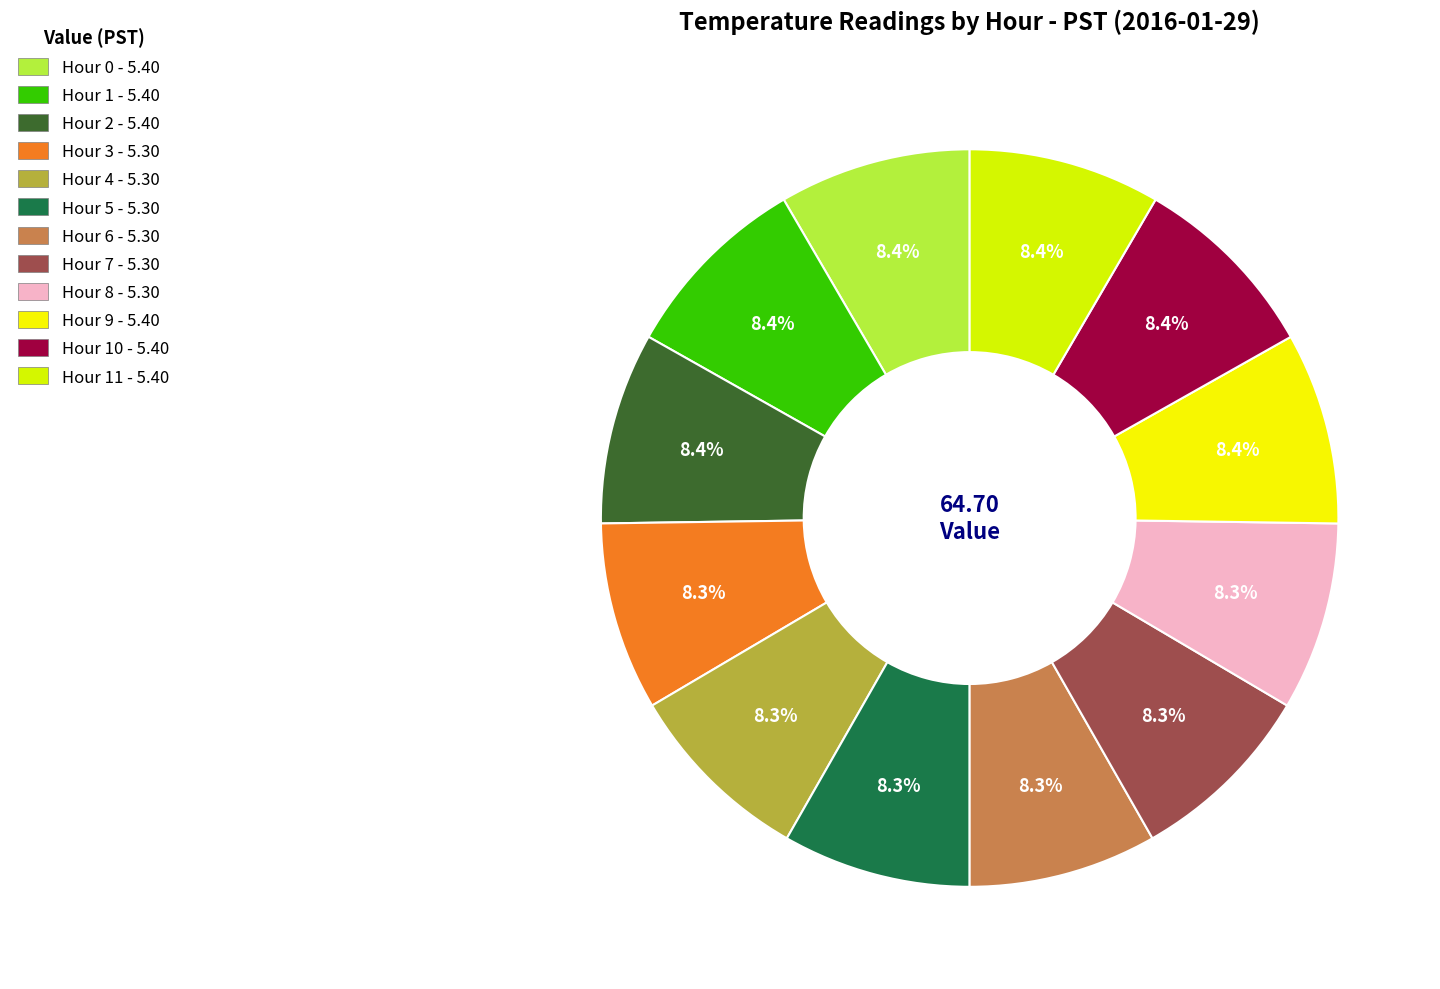

Rank the categories by value from lowest to highest.

Hour 3, Hour 4, Hour 5, Hour 6, Hour 7, Hour 8, Hour 0, Hour 1, Hour 2, Hour 9, Hour 10, Hour 11